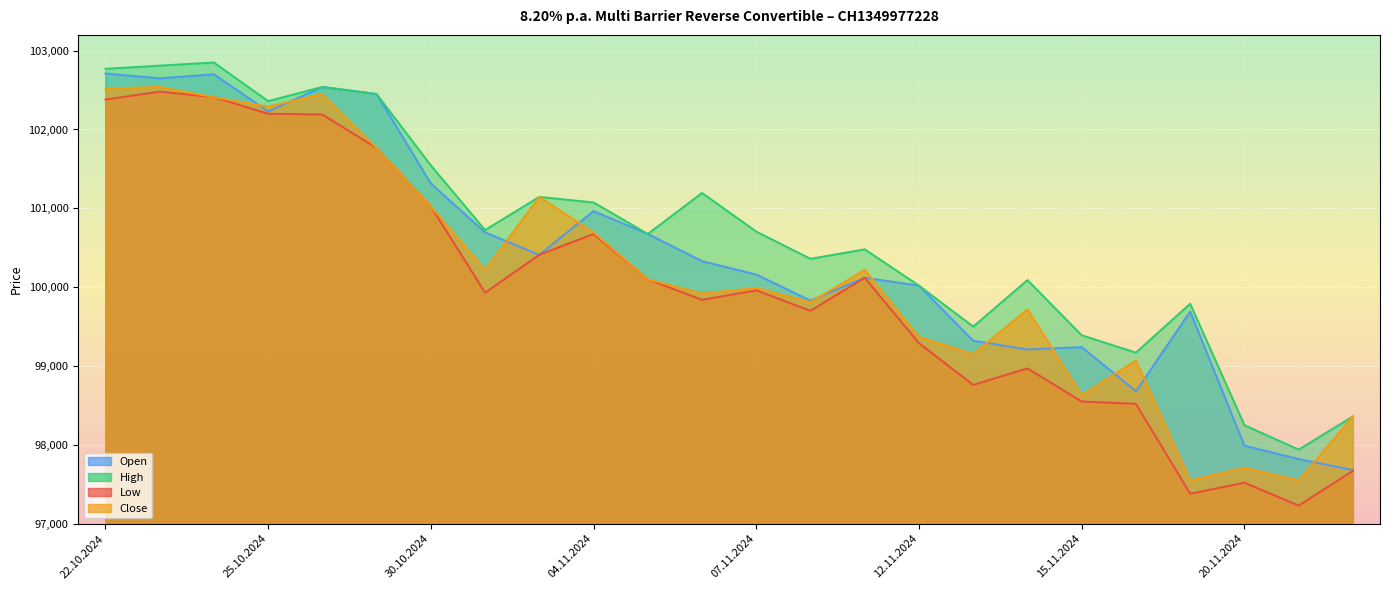

True or false: High has a value of 99790 at 19.11.2024.

True